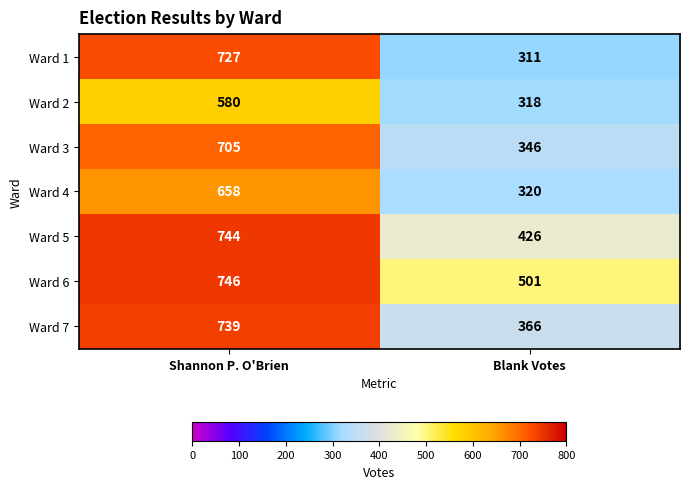

What is the approximate value of Ward 1 at Blank Votes?

311